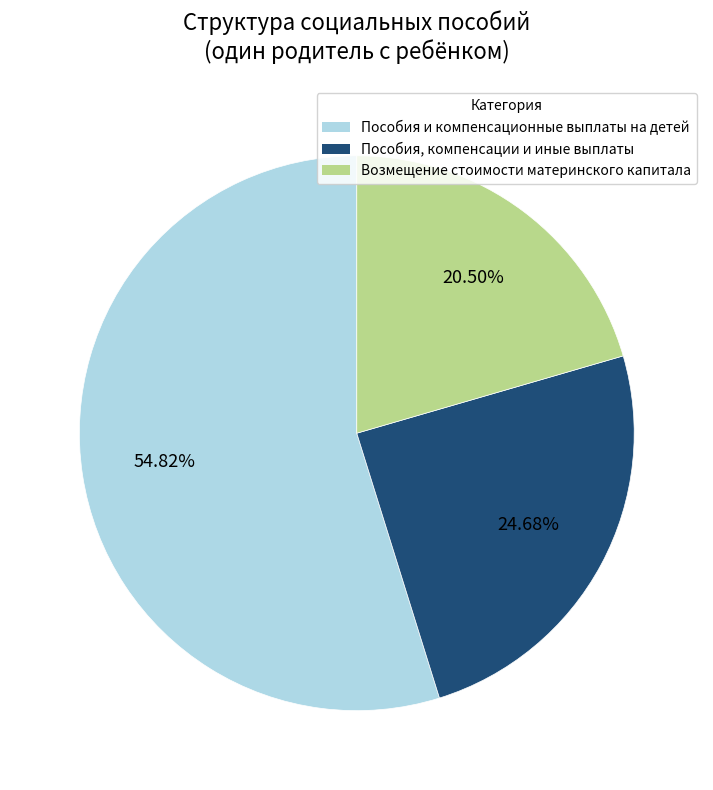

Does any single category account for the majority?

Yes